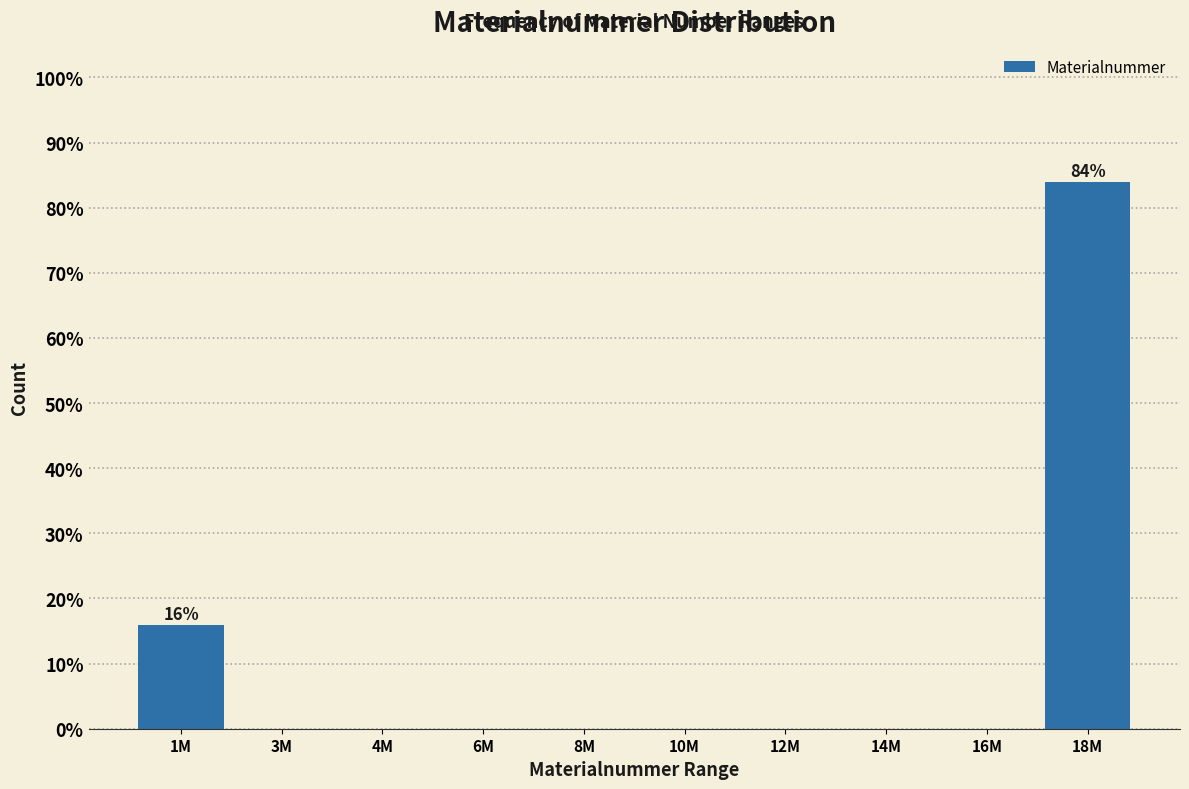

Reading right to left, list all the values displayed in this chart.

18M=84	16M=0	14M=0	12M=0	10M=0	8M=0	6M=0	4M=0	3M=0	1M=16